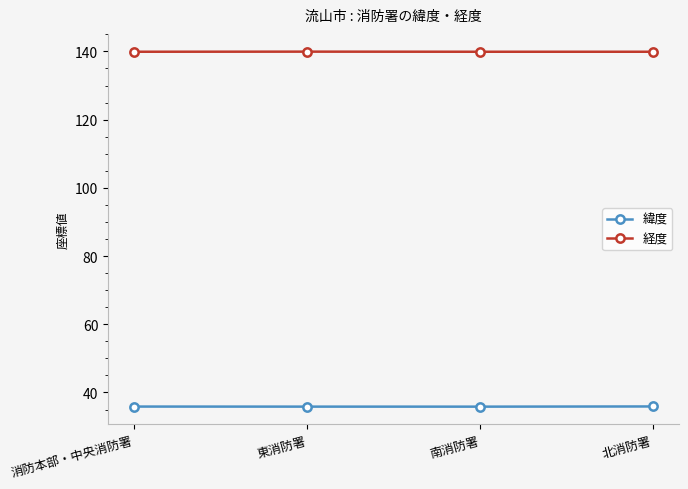

What is the greatest value displayed?

139.9